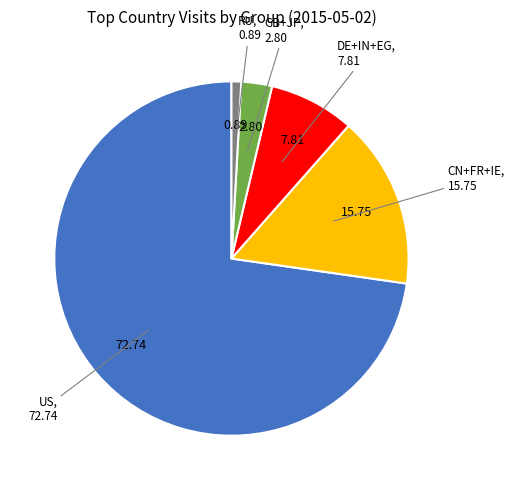

Is there any slice that represents more than half of the pie?

Yes